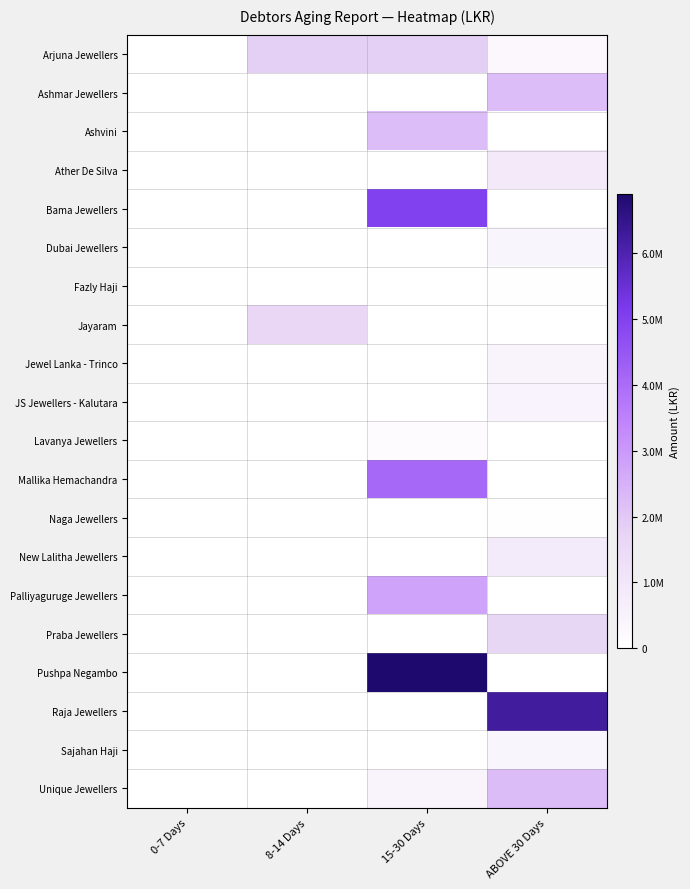

Which category has the highest value across all series?

15-30 Days